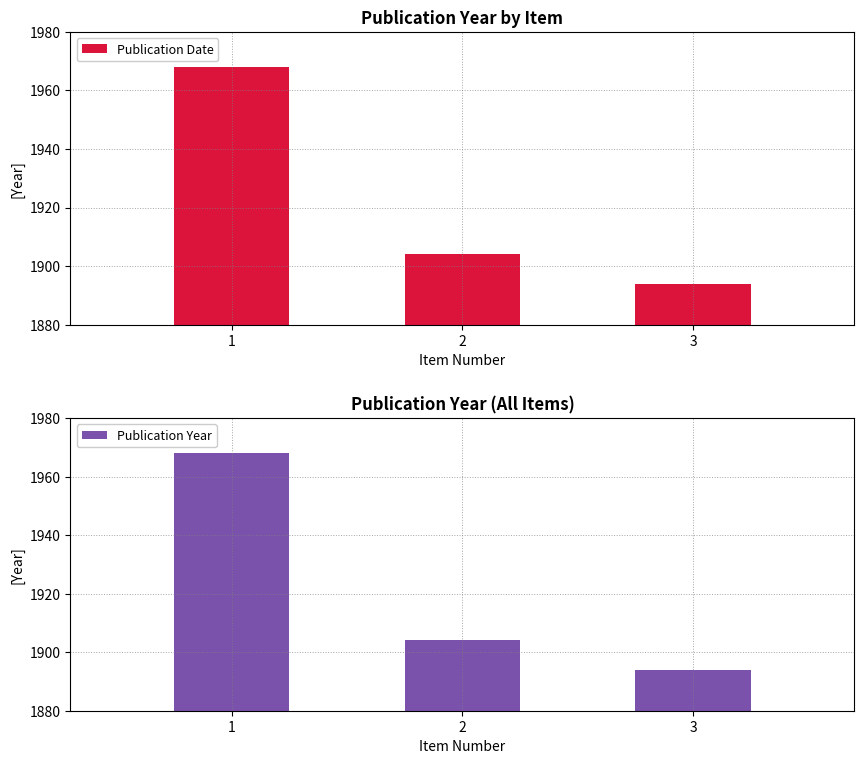

What is the value of the Publication Year bar at the 3rd from the left?

1894